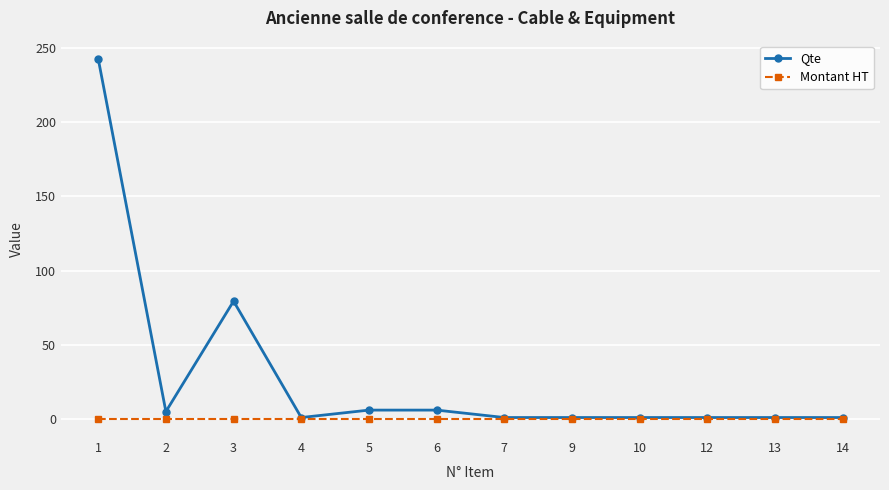

What is the spread (max minus min) of values at 13?

1.0